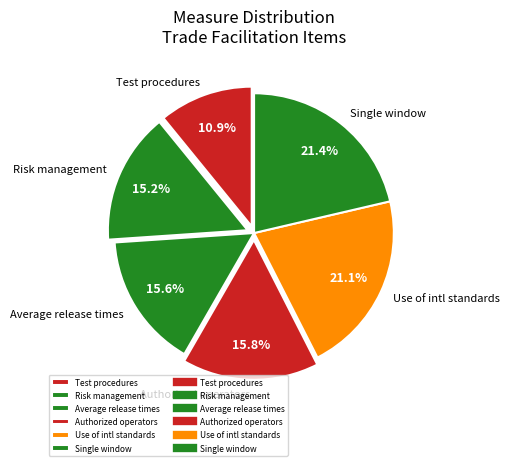

What is the total percentage of Test procedures and Risk management?

26.1%